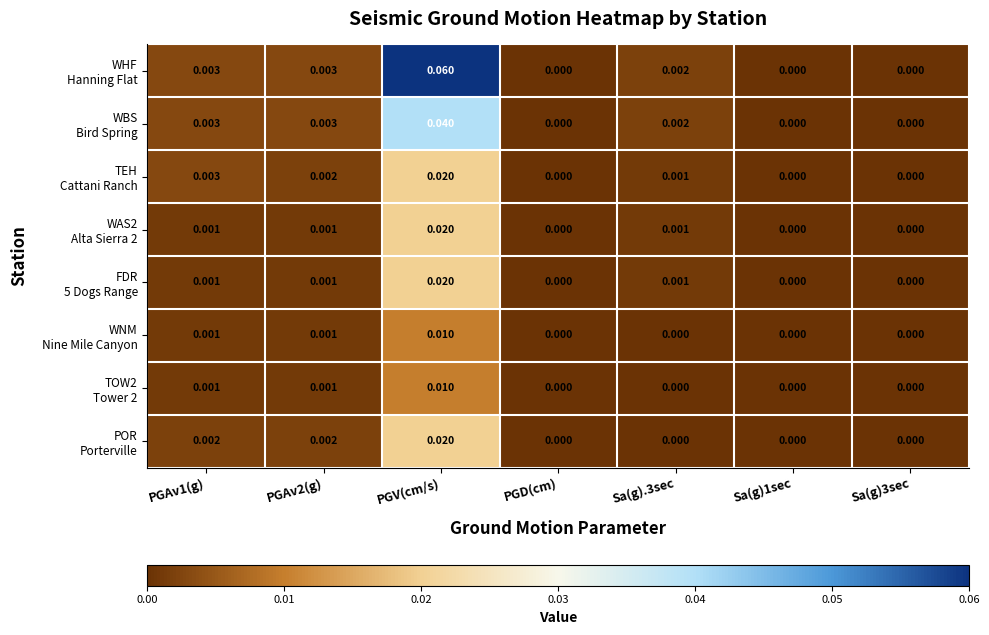

At which category is the sum across all series the highest?

PGV(cm/s)